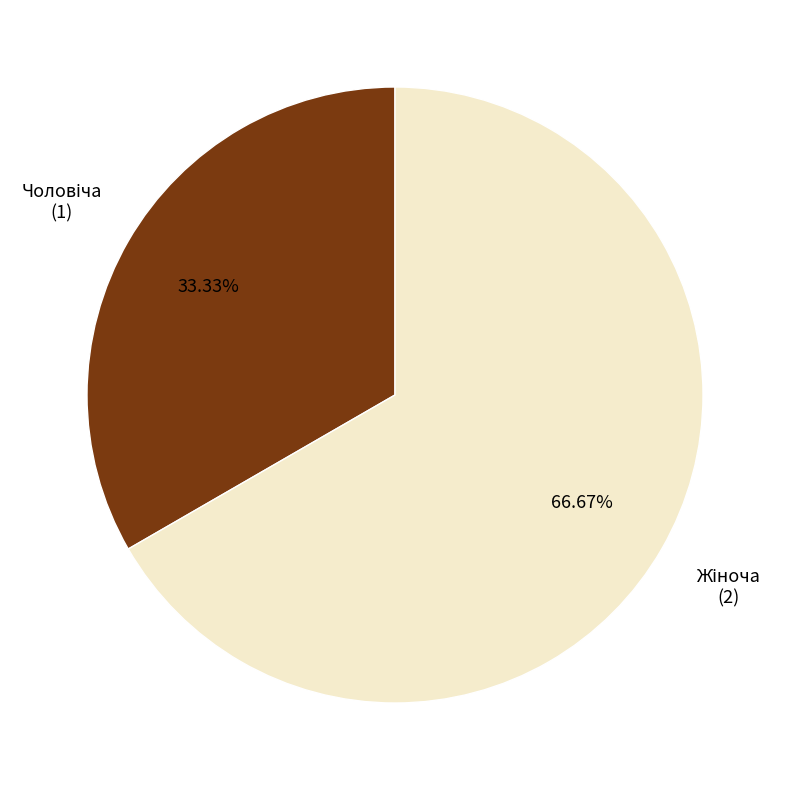

Is there any slice that represents more than half of the pie?

Yes